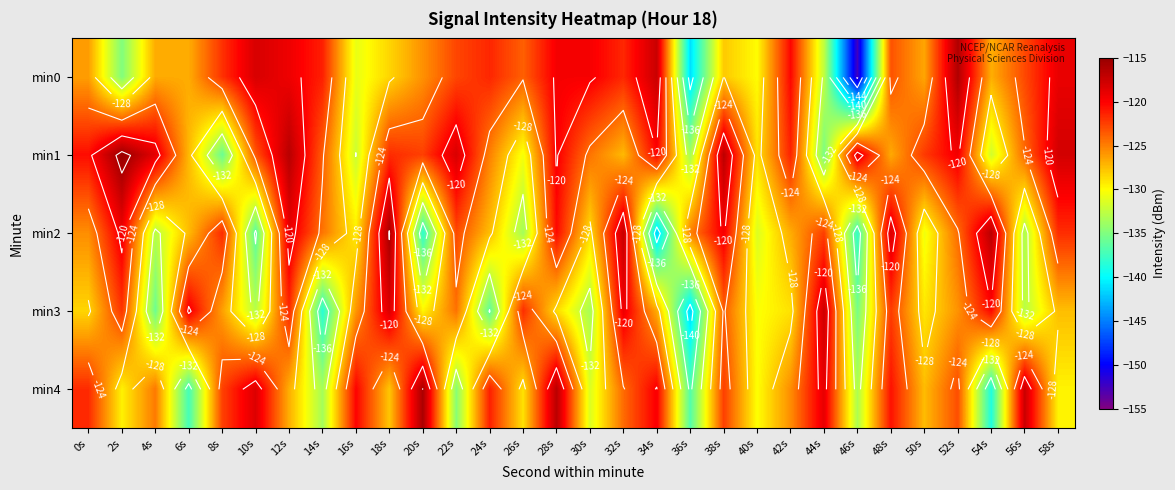

Is it true that min1 equals -54.5 at 8s?

False